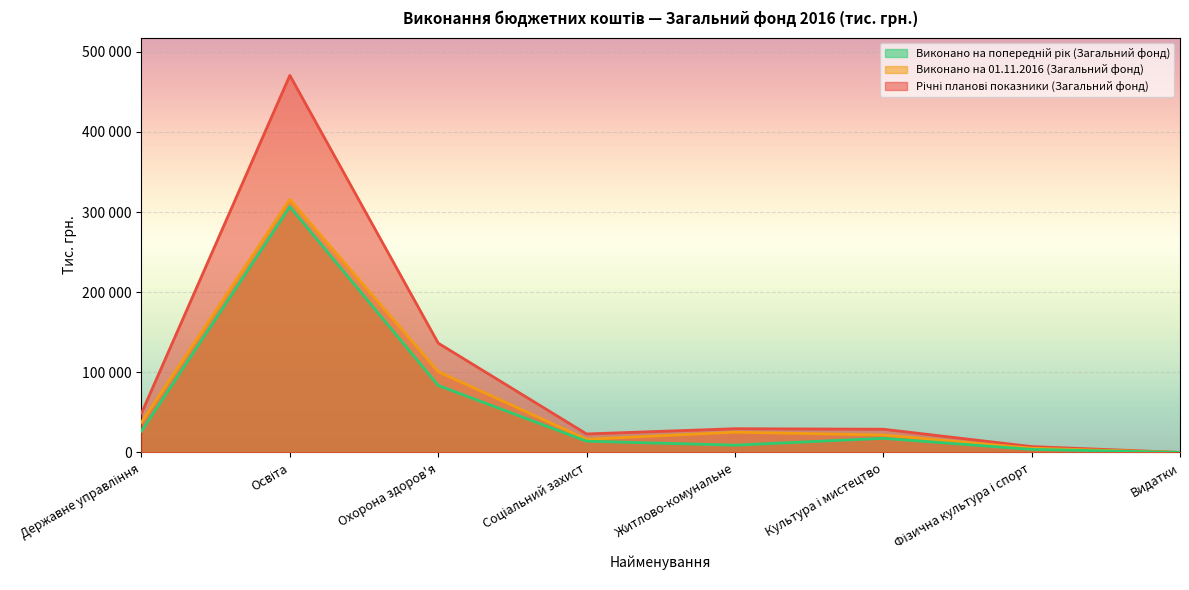

What is the difference between the maximum and minimum values in the Річні планові показники (Загальний фонд) series?

470363.4